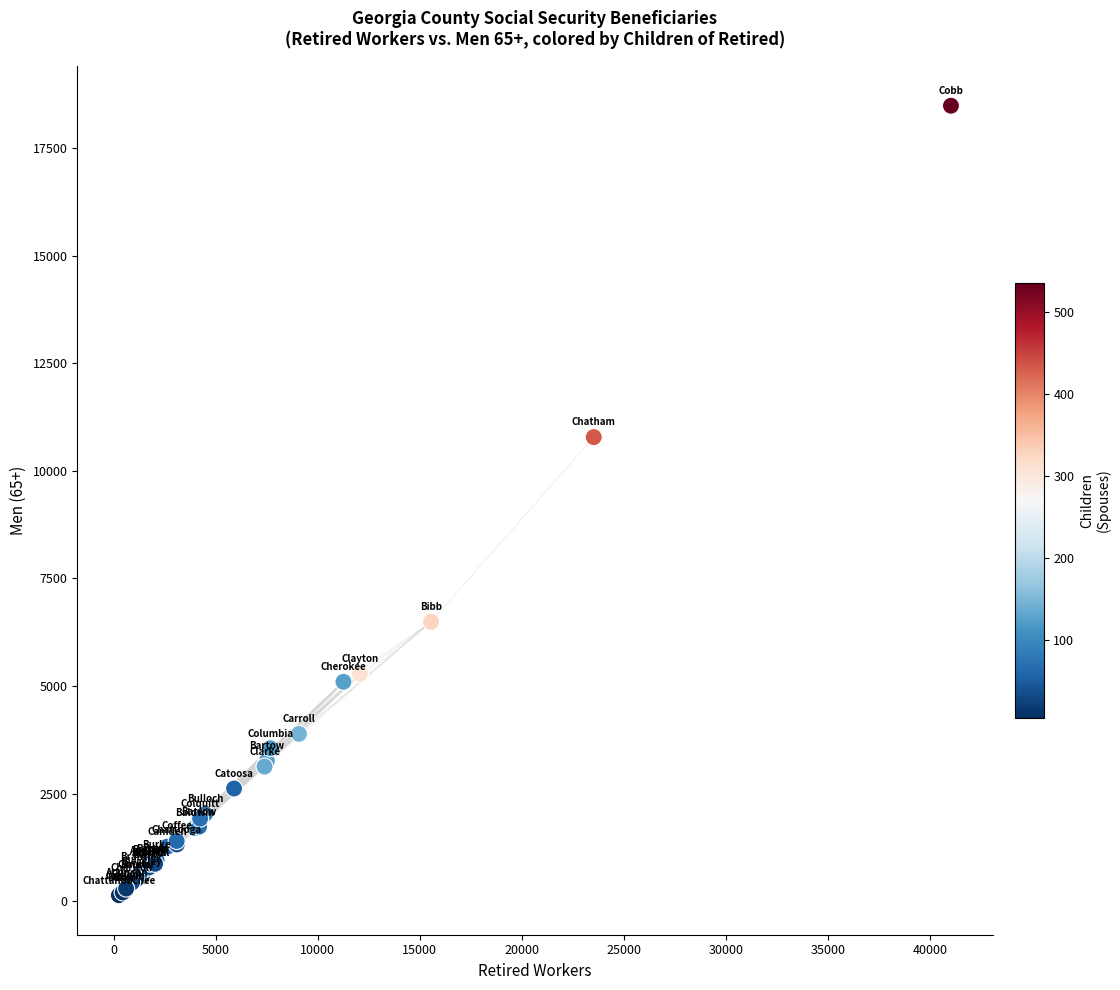

What Y value in the scatter plot is closest to 9312?

10785